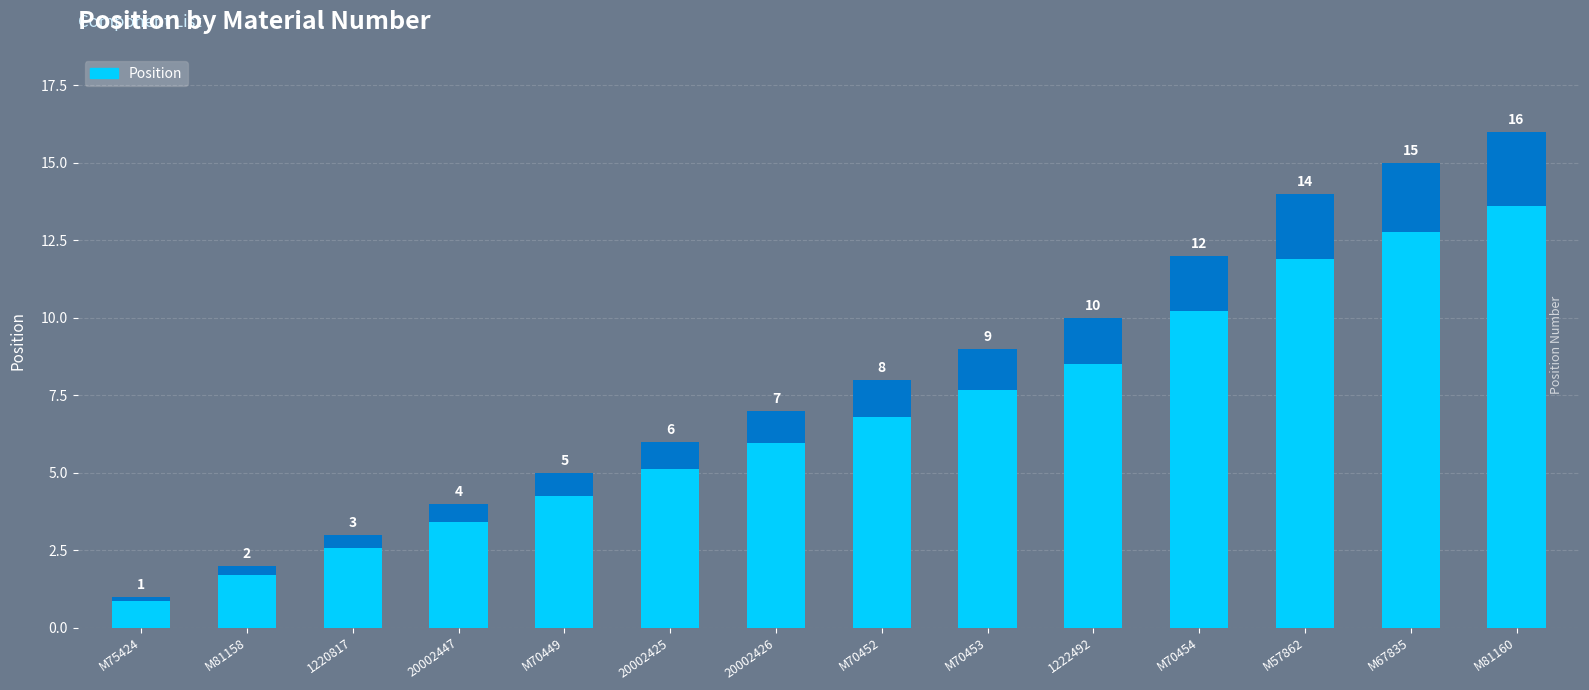

The value at 20002447 is 7. True or false?

False